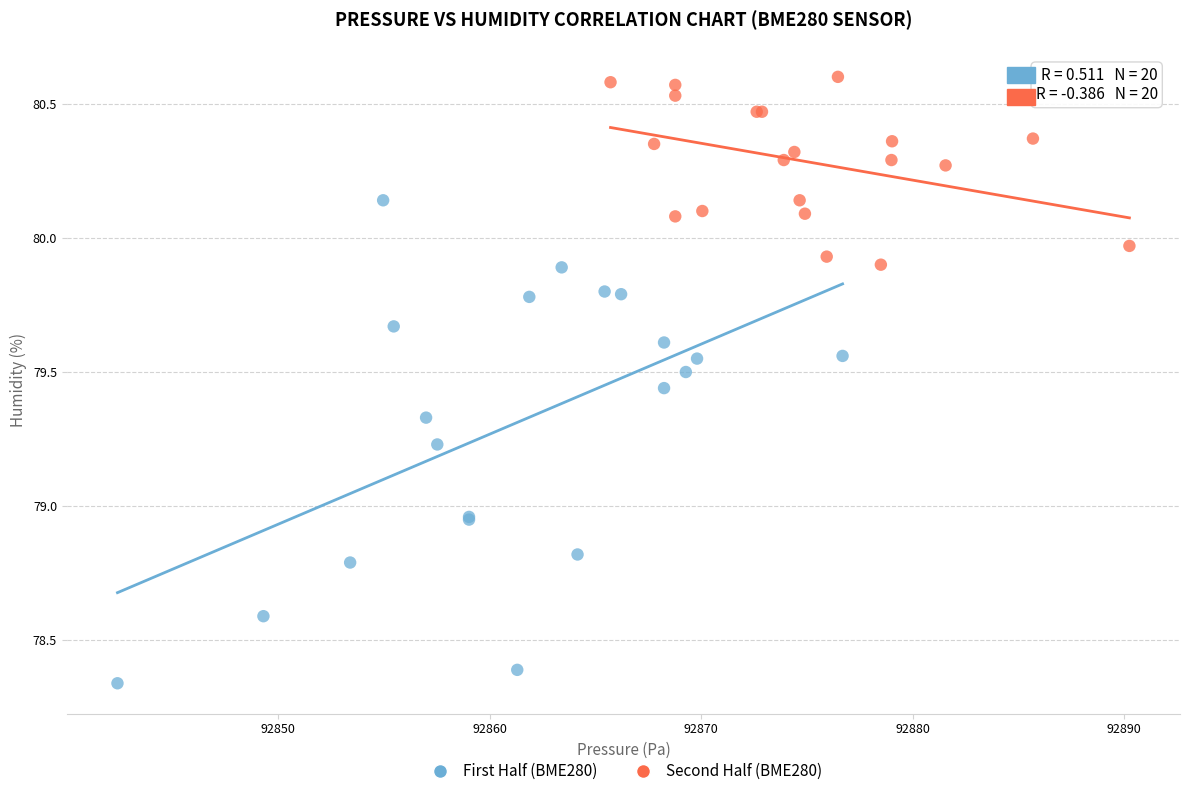

Which series reaches the minimum Y coordinate?

First Half (BME280)